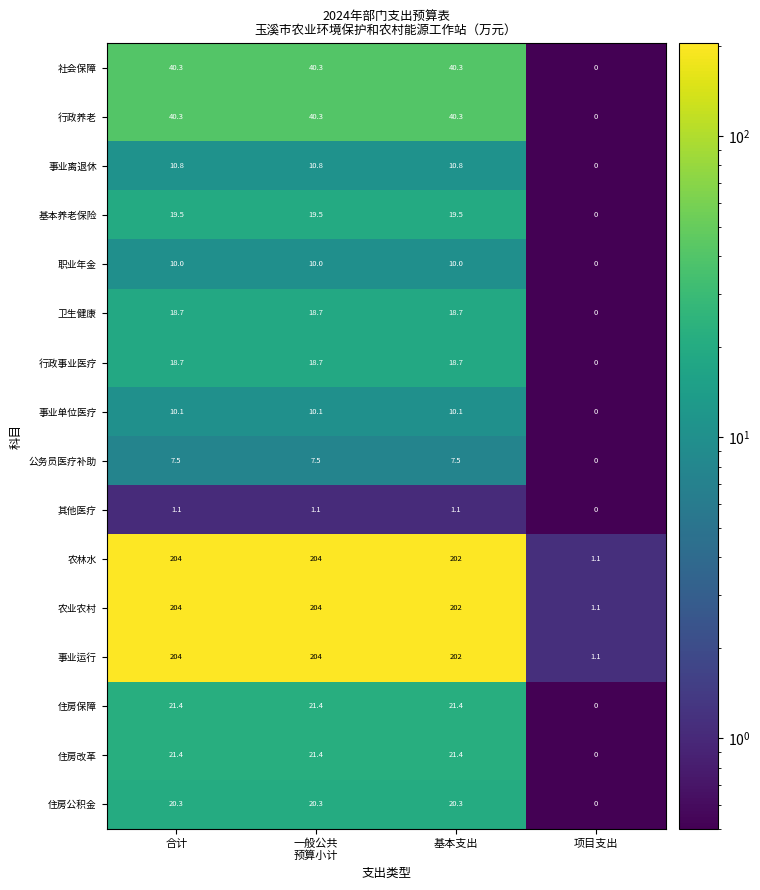

Which category has the lowest value across all series?

项目支出